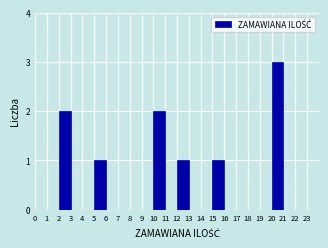

Reading left to right, transcribe this chart: for each bar, give the range it covers on the x-axis and its height. The values are not printed on the chart, so give them approximately, as read against the axis.

0 to 1: 0
1 to 2: 0
2 to 3: 2
3 to 4: 0
4 to 5: 0
5 to 6: 1
6 to 7: 0
7 to 8: 0
8 to 9: 0
9 to 10: 0
10 to 11: 2
11 to 12: 0
12 to 13: 1
13 to 14: 0
14 to 15: 0
15 to 16: 1
16 to 17: 0
17 to 18: 0
18 to 19: 0
19 to 20: 0
20 to 21: 3
21 to 22: 0
22 to 23: 0
23 to 24: 0